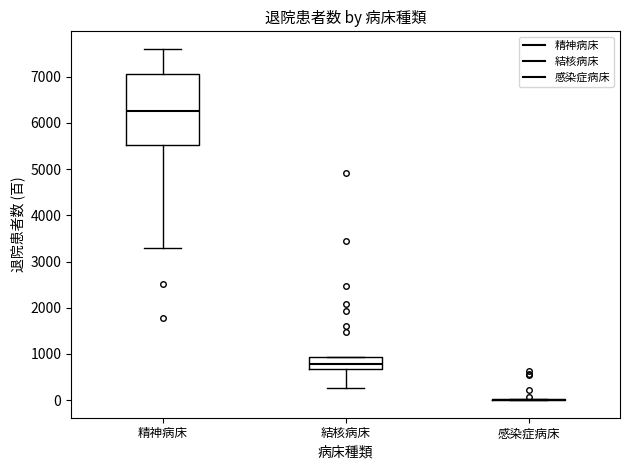

Reading left to right, read every box against the y-axis: the position of its median line, the range the box covers, and the ends of its whiskers. The values are not printed on the chart, so give them approximately, as read against the axis.

精神病床: median 6300, box 5500 to 7100, whiskers 3300 to 7600
結核病床: median 800, box 700 to 900, whiskers 300 to 900
感染症病床: box collapsed to a line at 0, whiskers 0 to 0